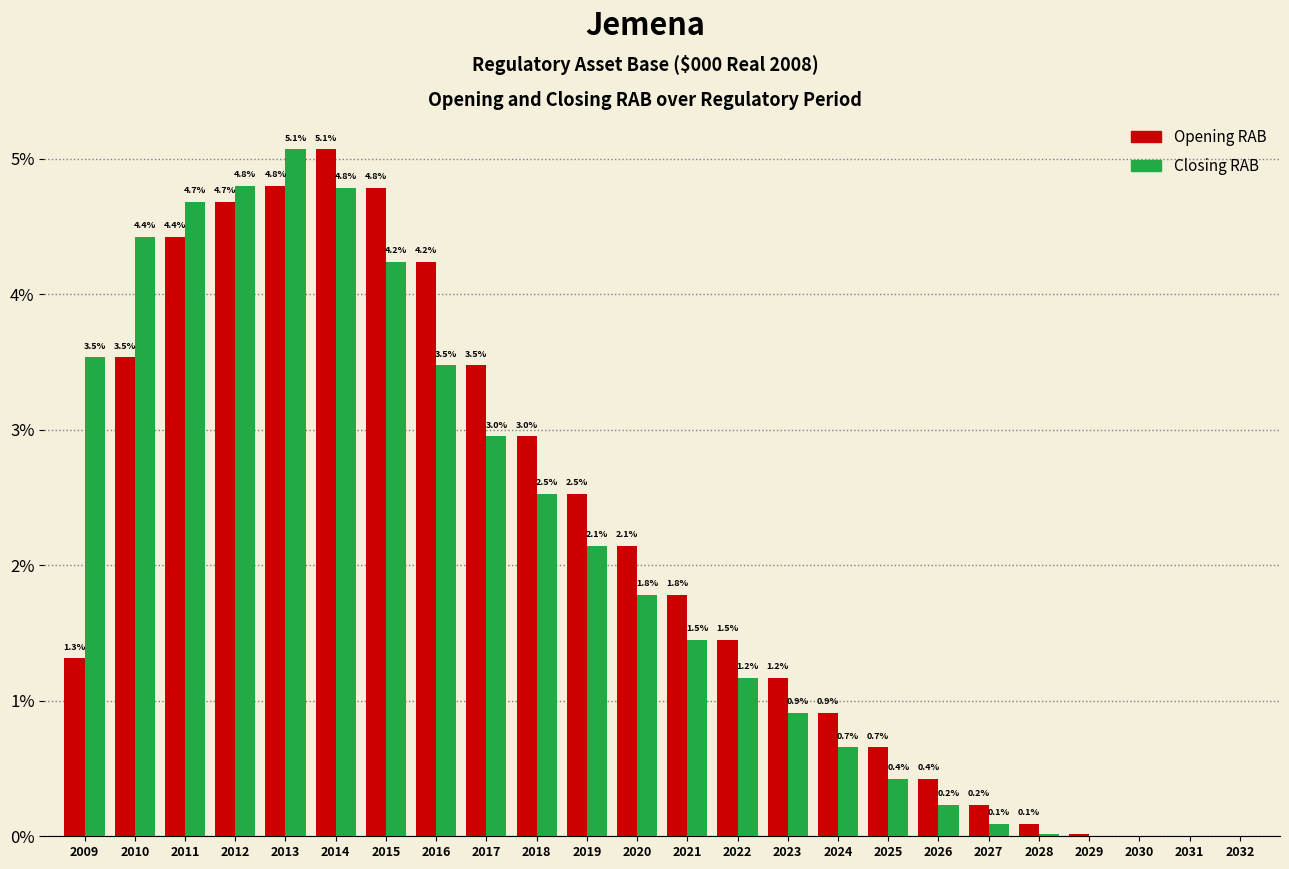

Where is Opening RAB nearest to the value 2?

2020